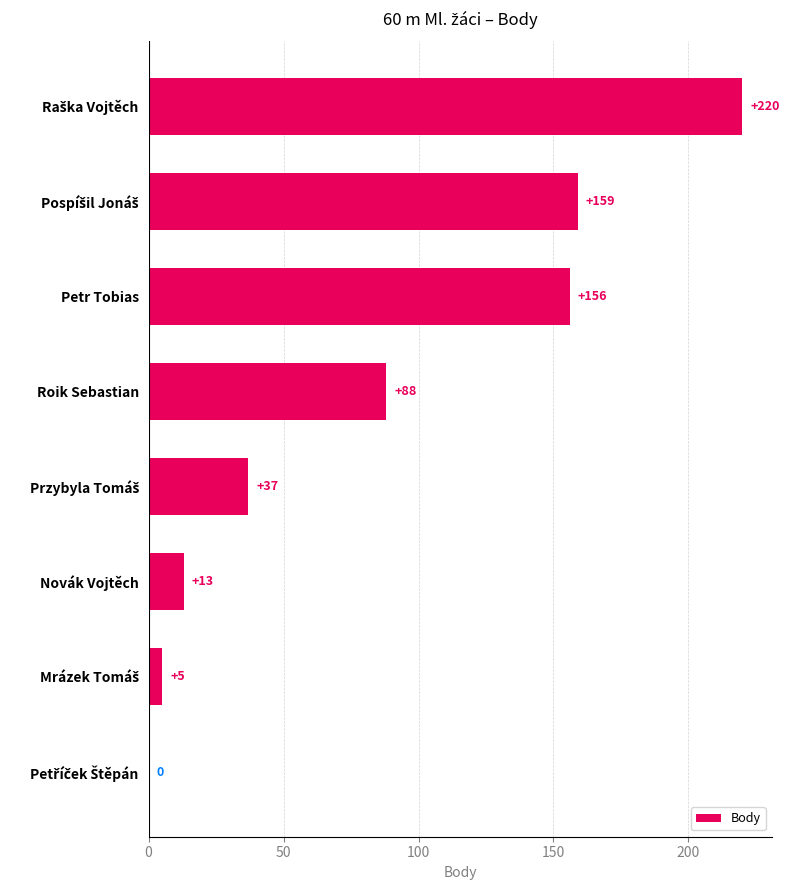

What is the greatest value displayed?

220